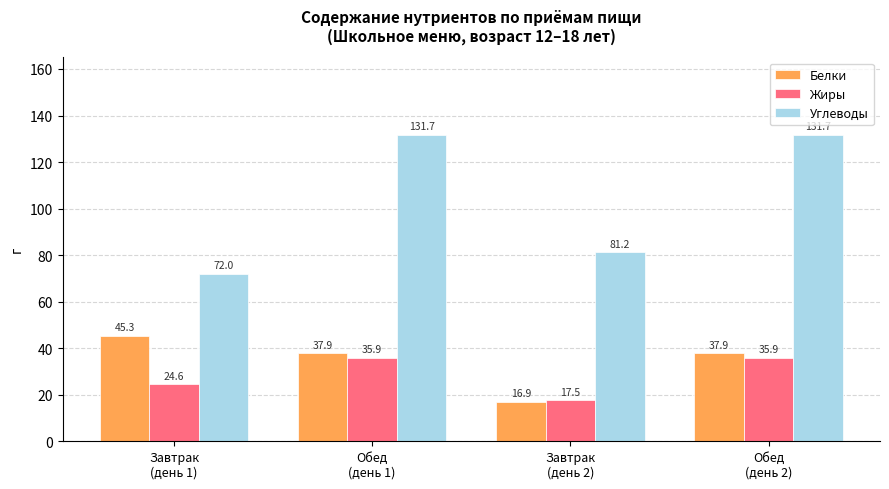

What is the approximate value of Жиры at Завтрак
(день 2)?

17.5